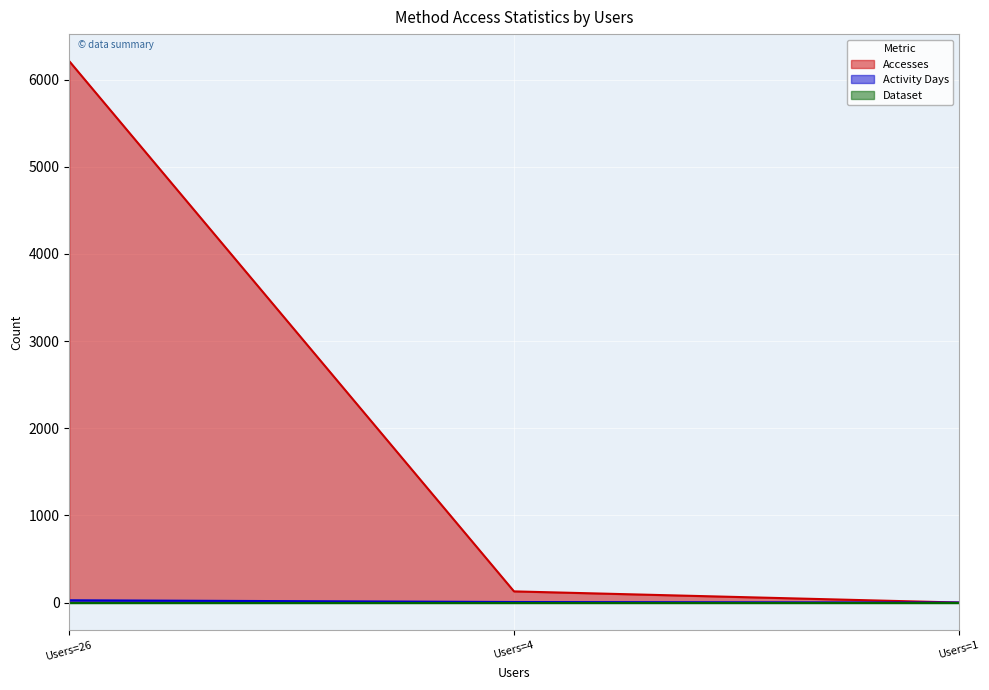

Which series has the widest spread of values?

Accesses